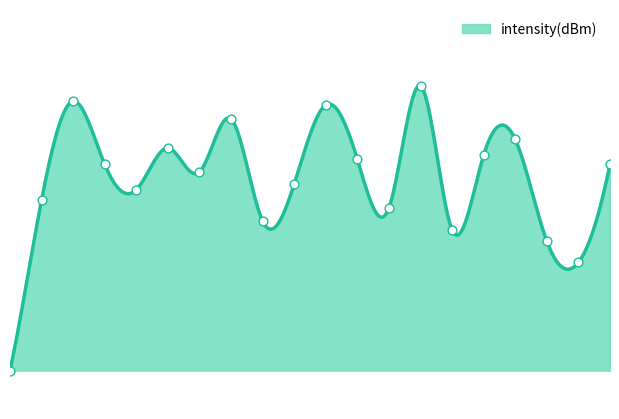

Does the chart have visible grid lines?

No